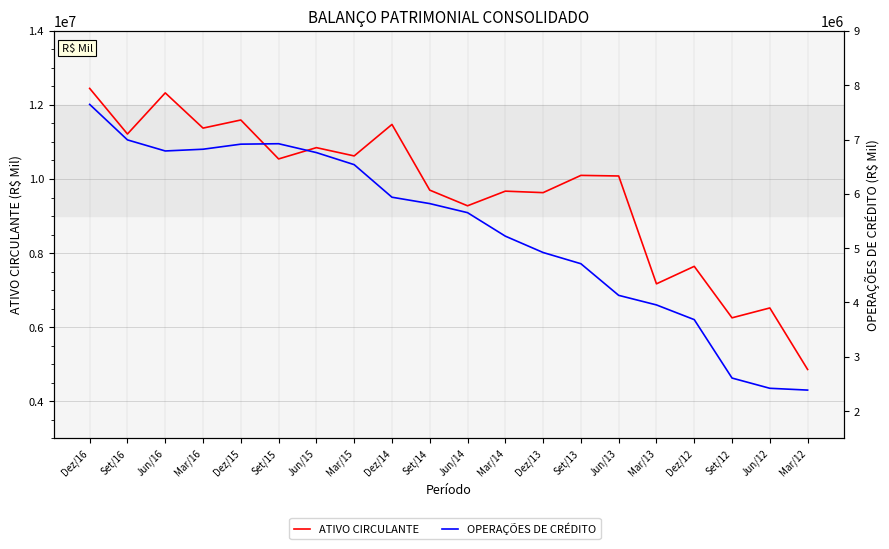

At which category does OPERAÇÕES DE CRÉDITO reach its first local peak?

Set/15